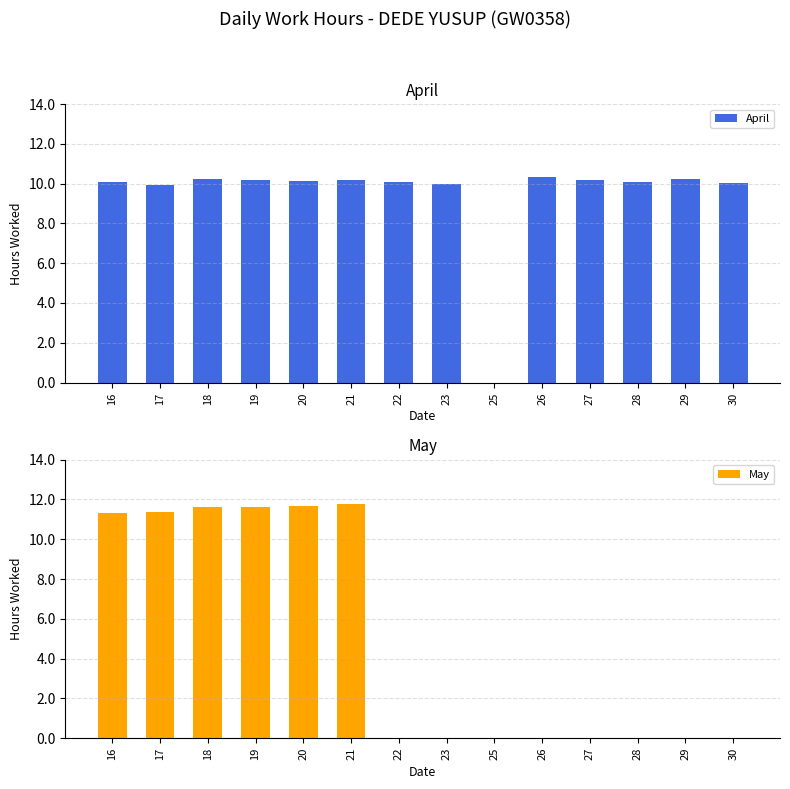

The April series shows 2.1 at 30. True or false?

False